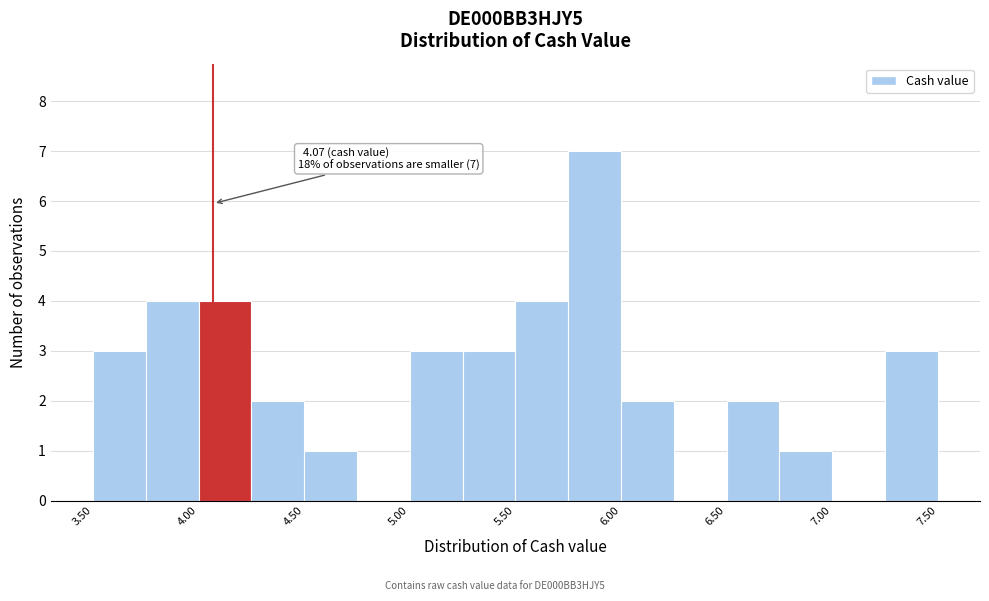

Which range on the x-axis has the tallest bar?

5.75 to 6.00